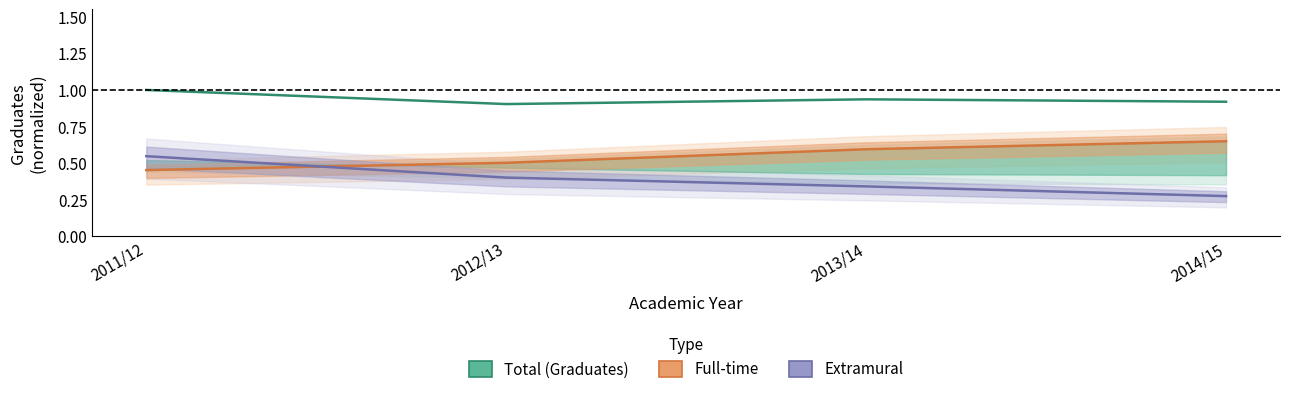

Where is Extramural nearest to the value 0?

2014/15